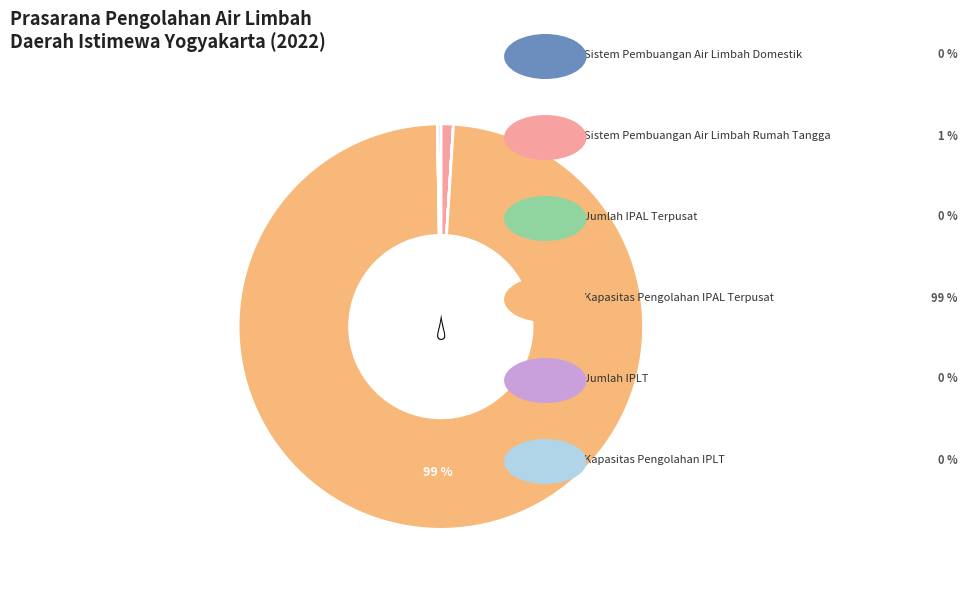

To the nearest percent, what is the average slice percentage?

17%